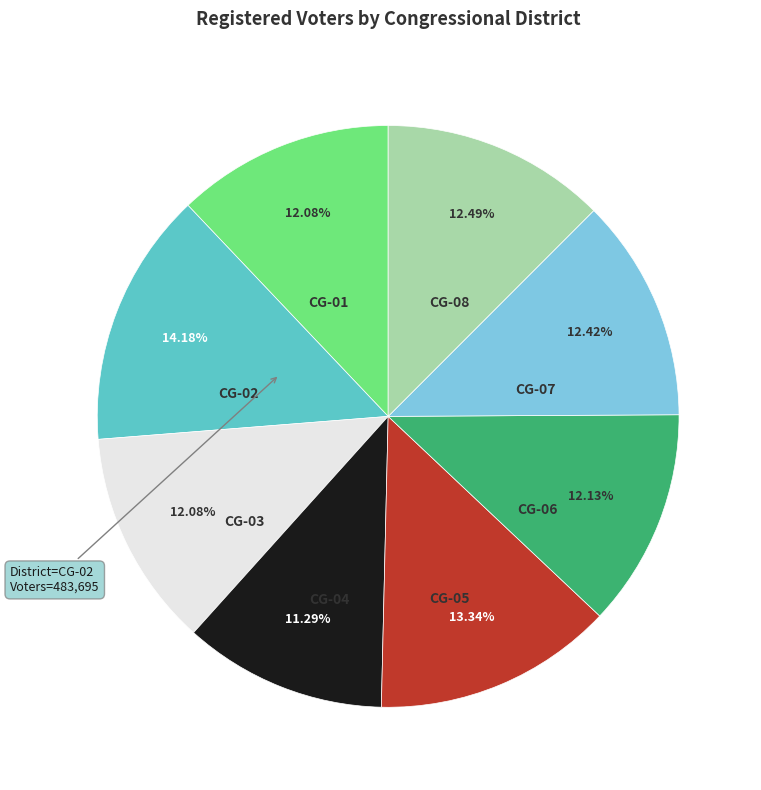

To the nearest percent, what is the difference between the CG-02 and CG-04 slice percentages?

3%